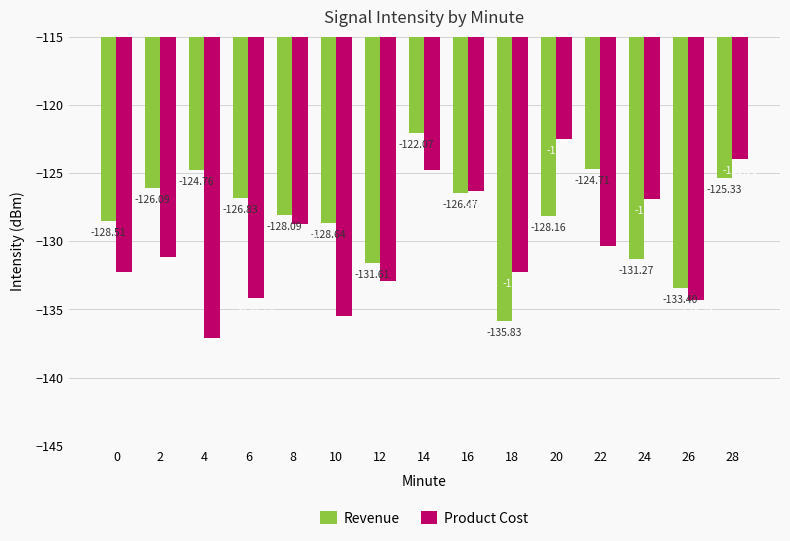

At which label does Revenue first exceed -128?

2